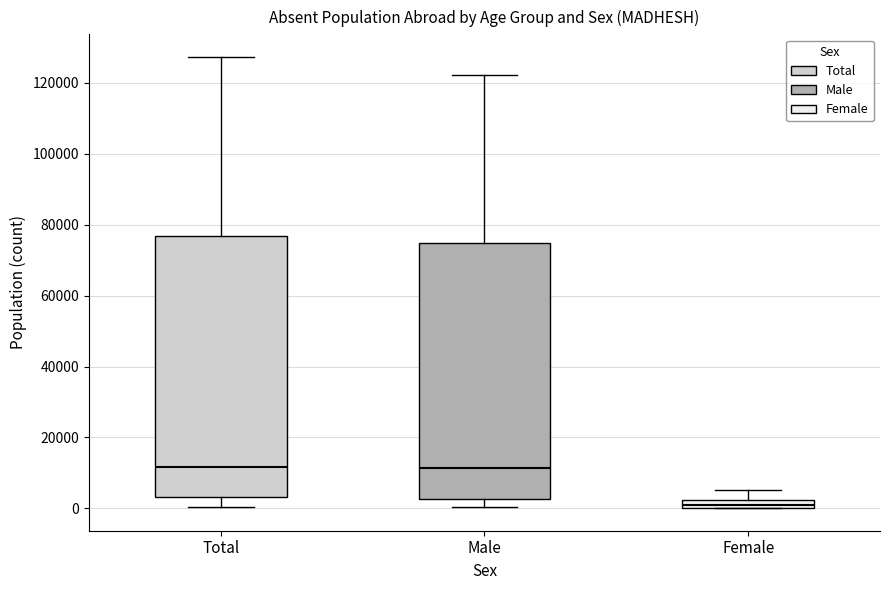

Where is the lower edge of the box for Male on the y-axis? The values are not printed on the chart, so give them approximately, as read against the axis.

2000